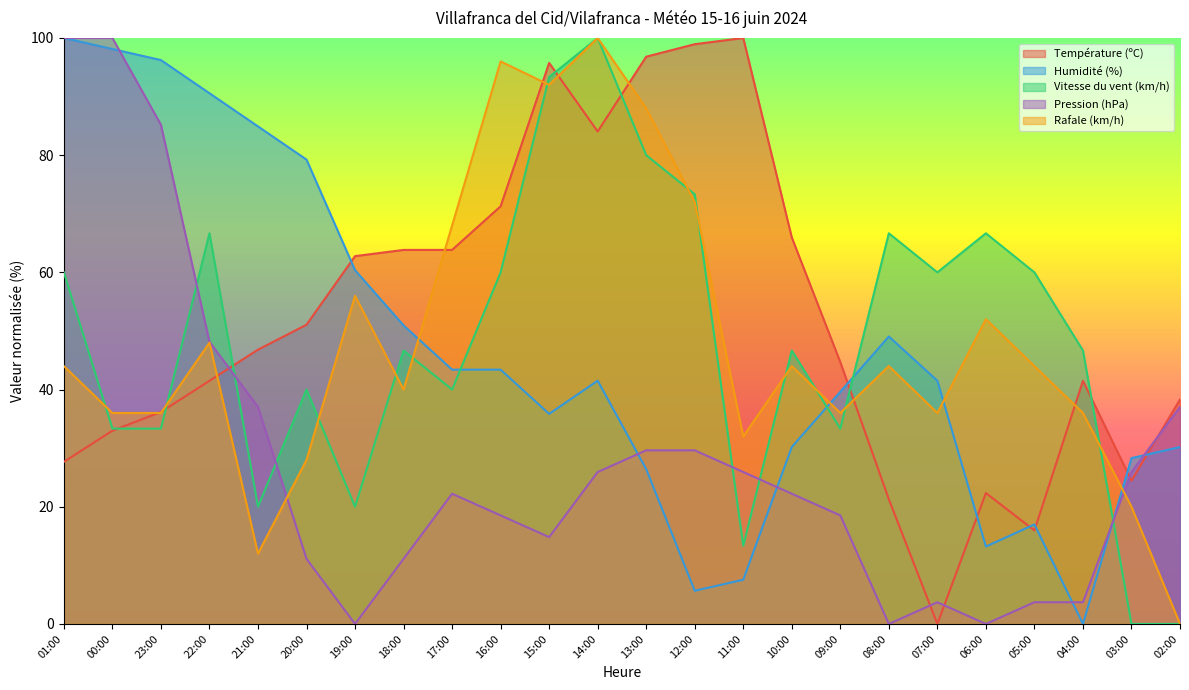

What is the value of the Température (ºC) point at the 20th from the left?

22.3